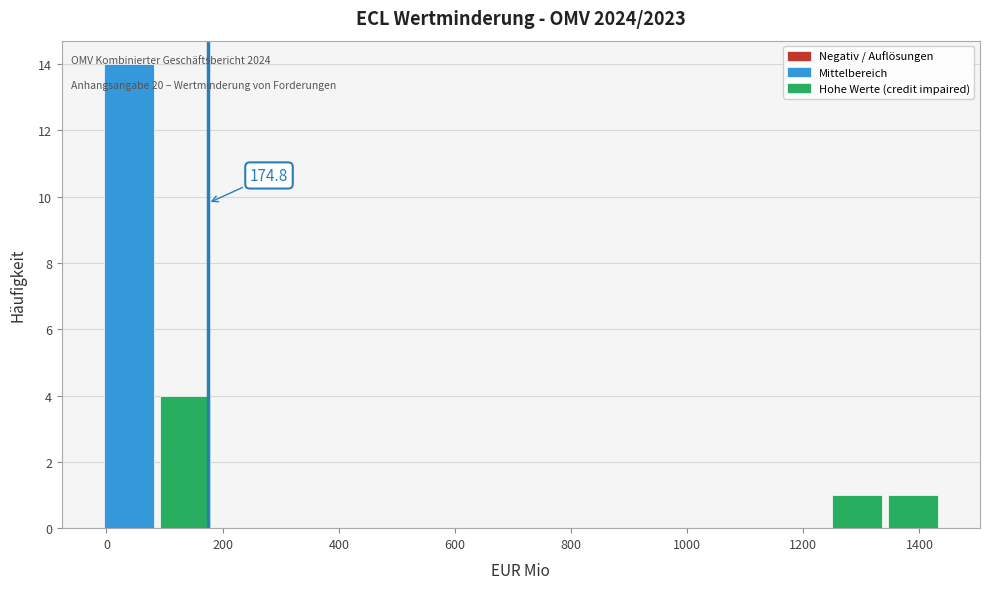

Over which range of the x-axis is the bar tallest?

0 to 100